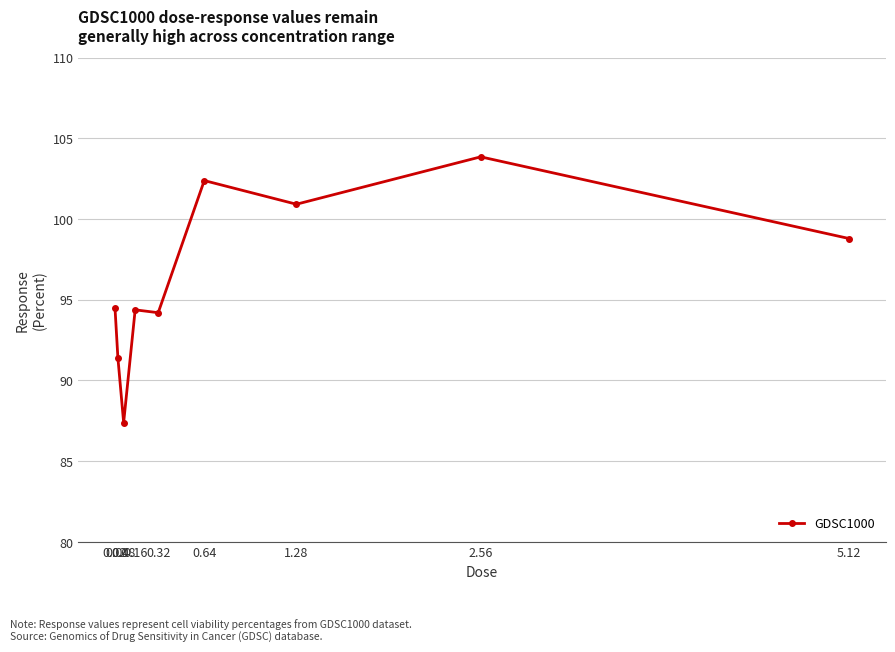

What is the greatest value displayed?

103.9